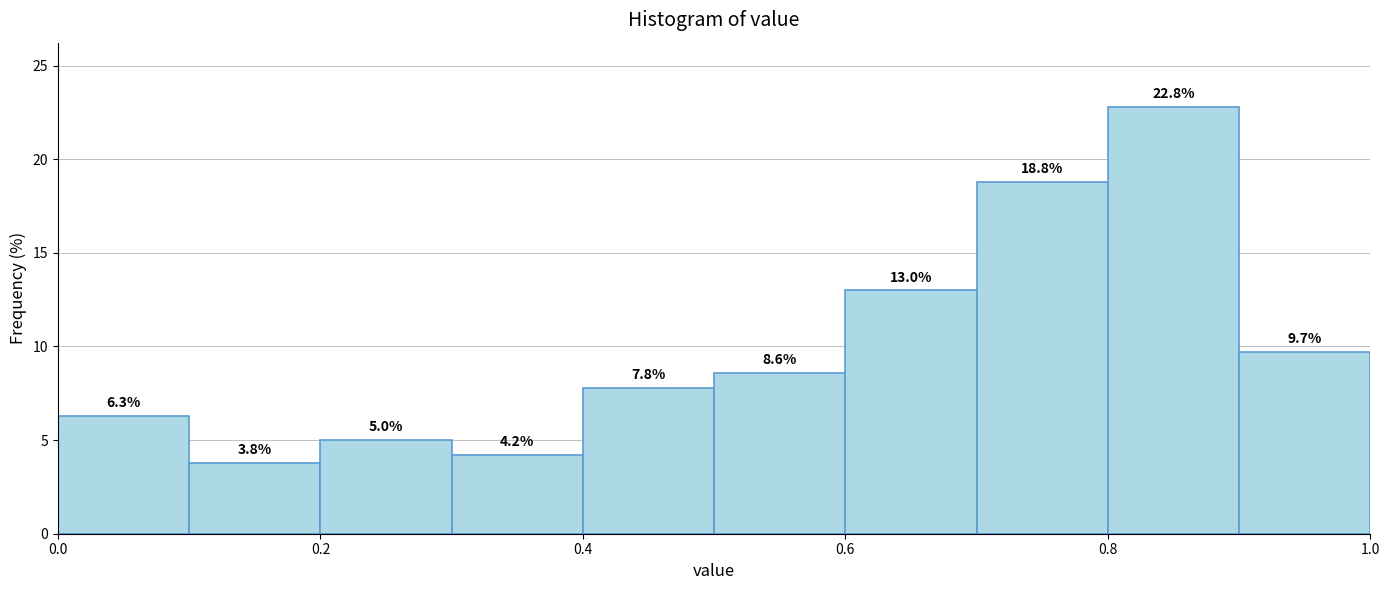

How tall is the bar that spans 0.9 to 1.0 on the x-axis?

9.7